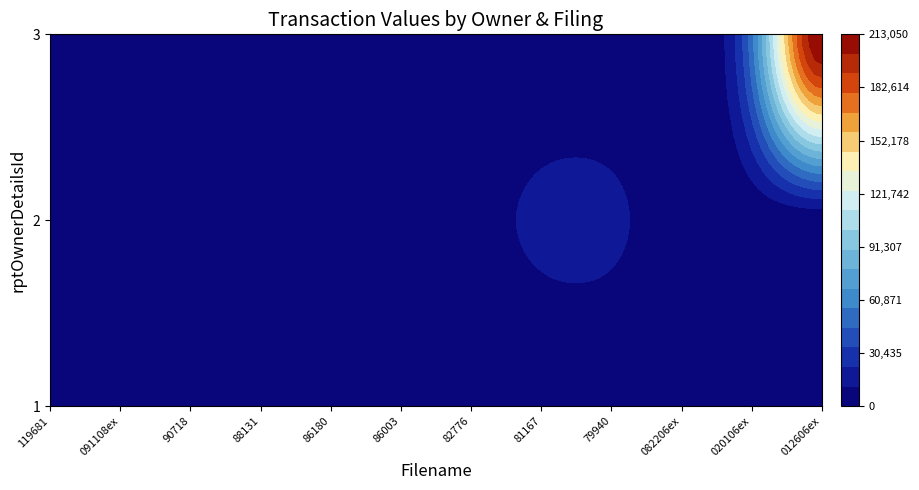

The value of 2 at form4_stokes-020106ex.xml is 0. True or false?

True